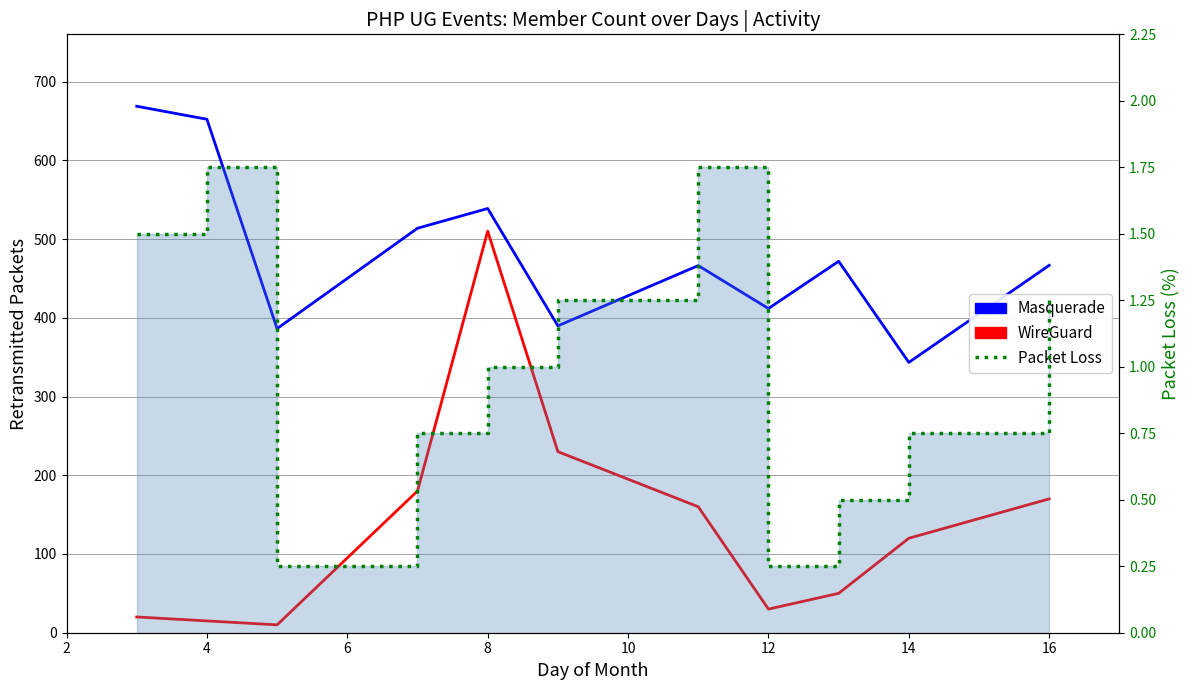

How many data points in Packet Loss are above 1?

5